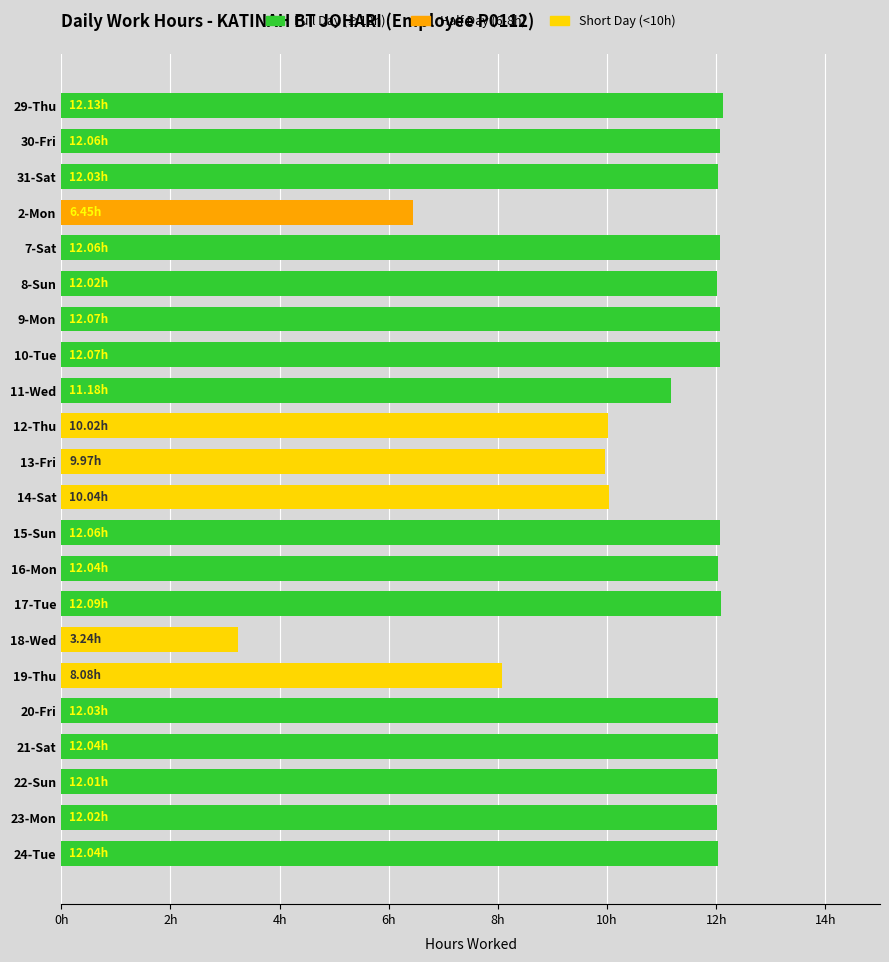

What is the smallest value displayed?

3.2